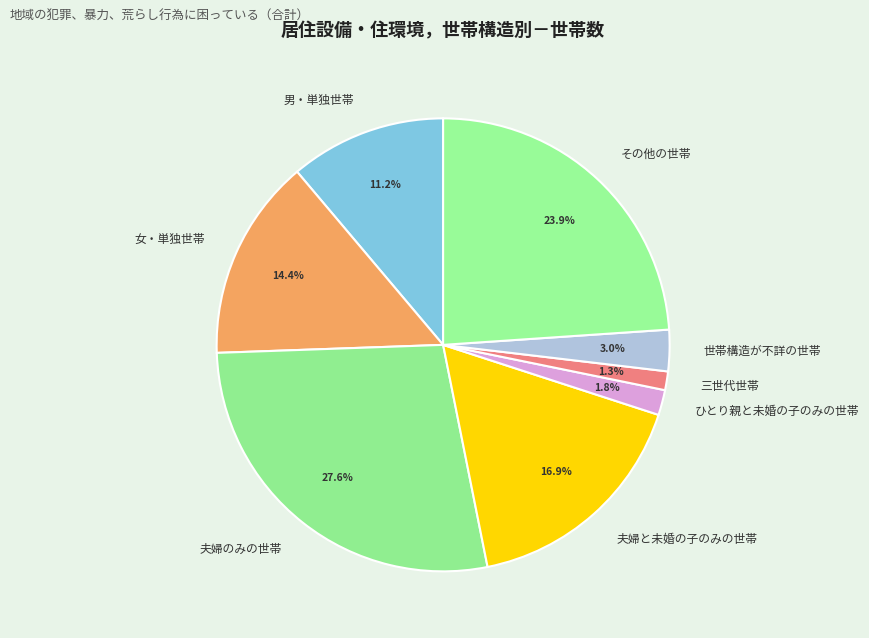

What portion of the pie excludes 男・単独世帯?

88.8%